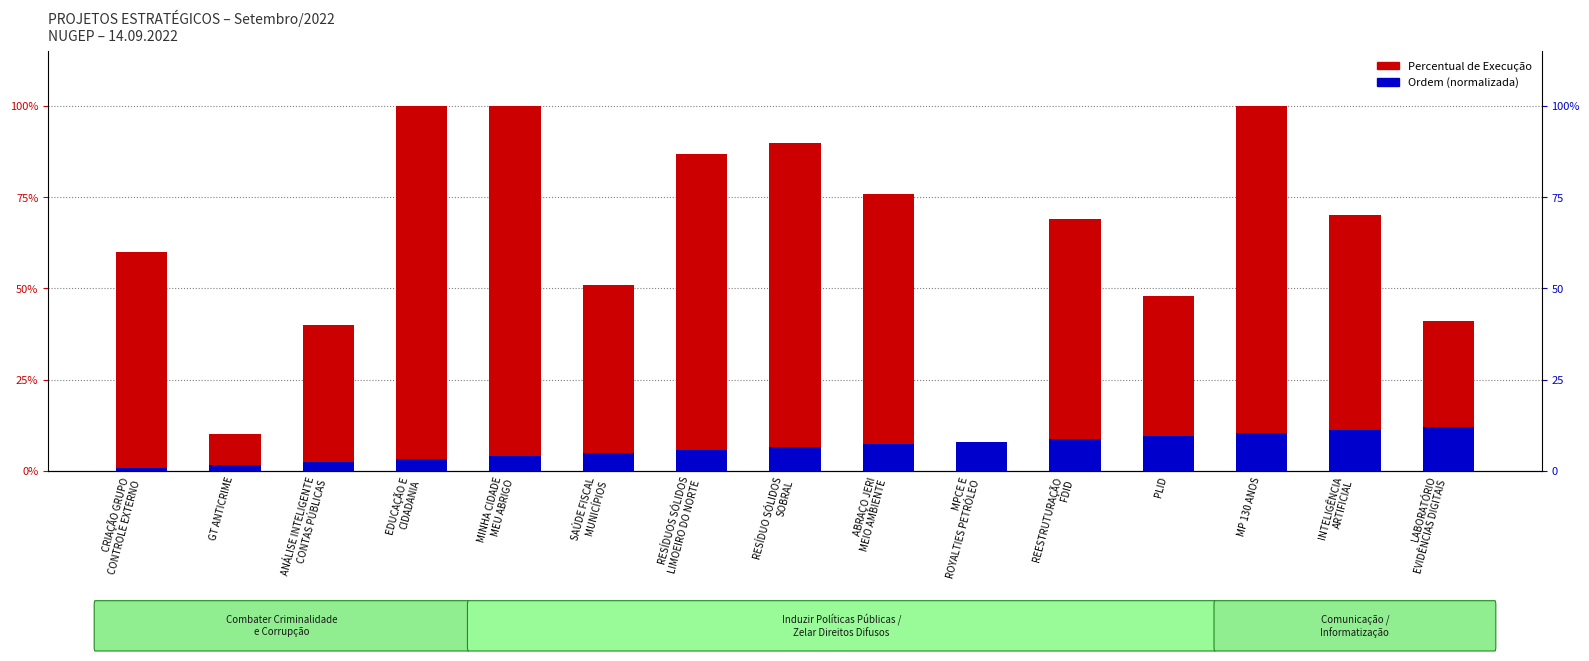

Where is Ordem (normalizada) nearest to the value 0?

CRIAÇÃO GRUPO
CONTROLE EXTERNO